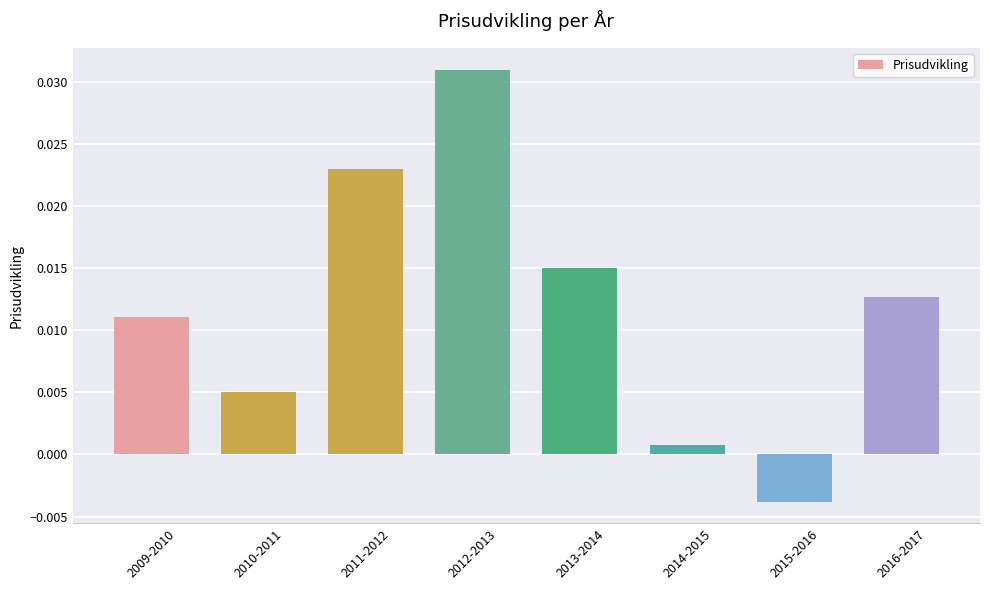

Count the number of data series in this chart.

1